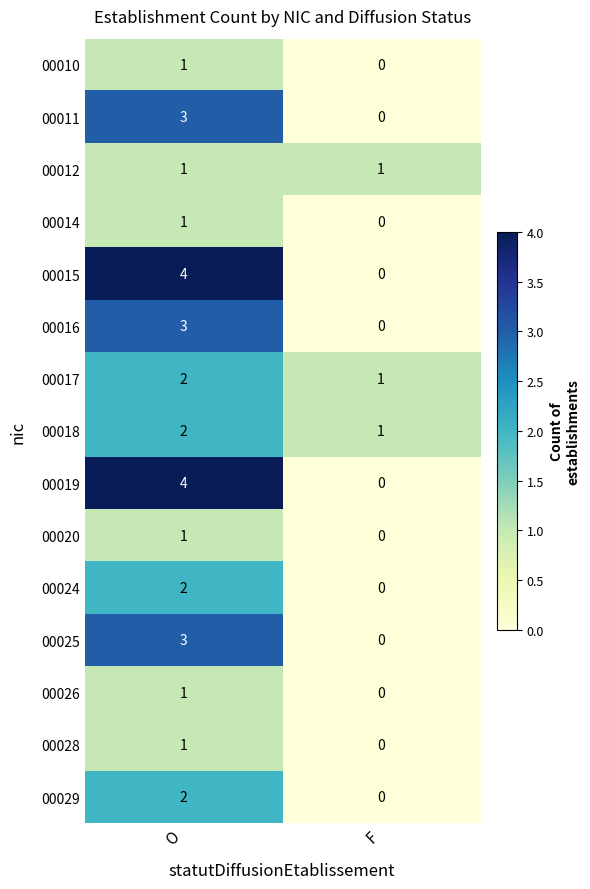

What is the sum of all 00015 values?

4